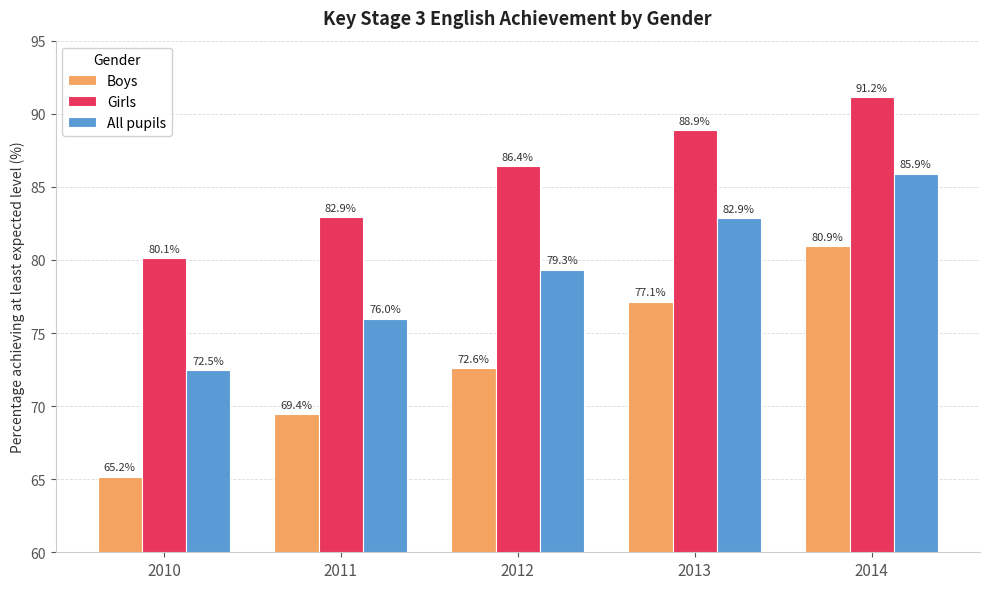

What are all the series names shown in the legend?

Boys, Girls, All pupils